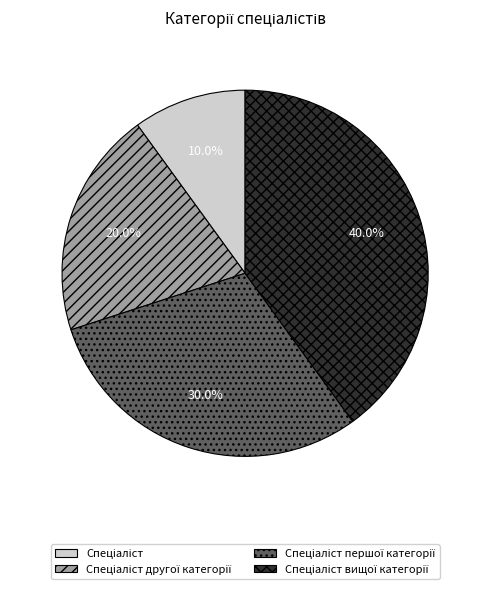

Is there a majority slice in this chart?

No